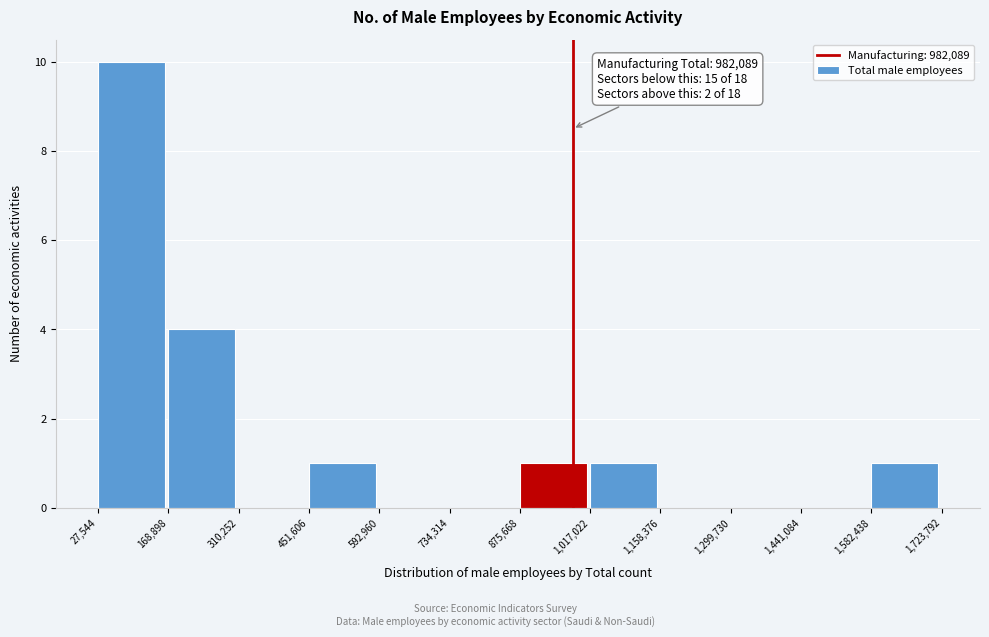

Over which range of the x-axis is the bar tallest?

27,544 to 168,898